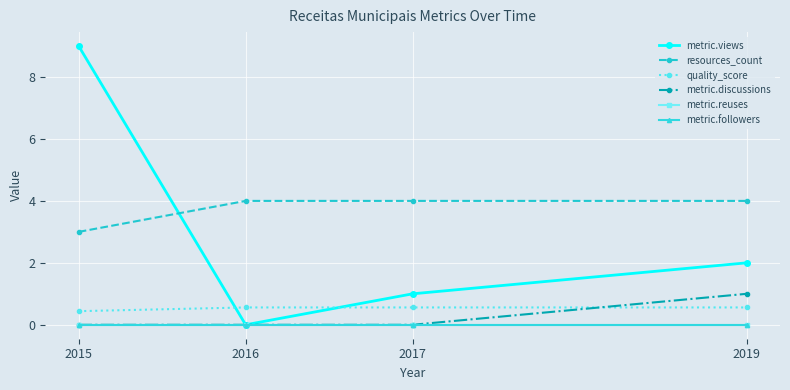

Rank the series at 2019 from lowest to highest value.

metric.reuses, metric.followers, quality_score, metric.discussions, metric.views, resources_count